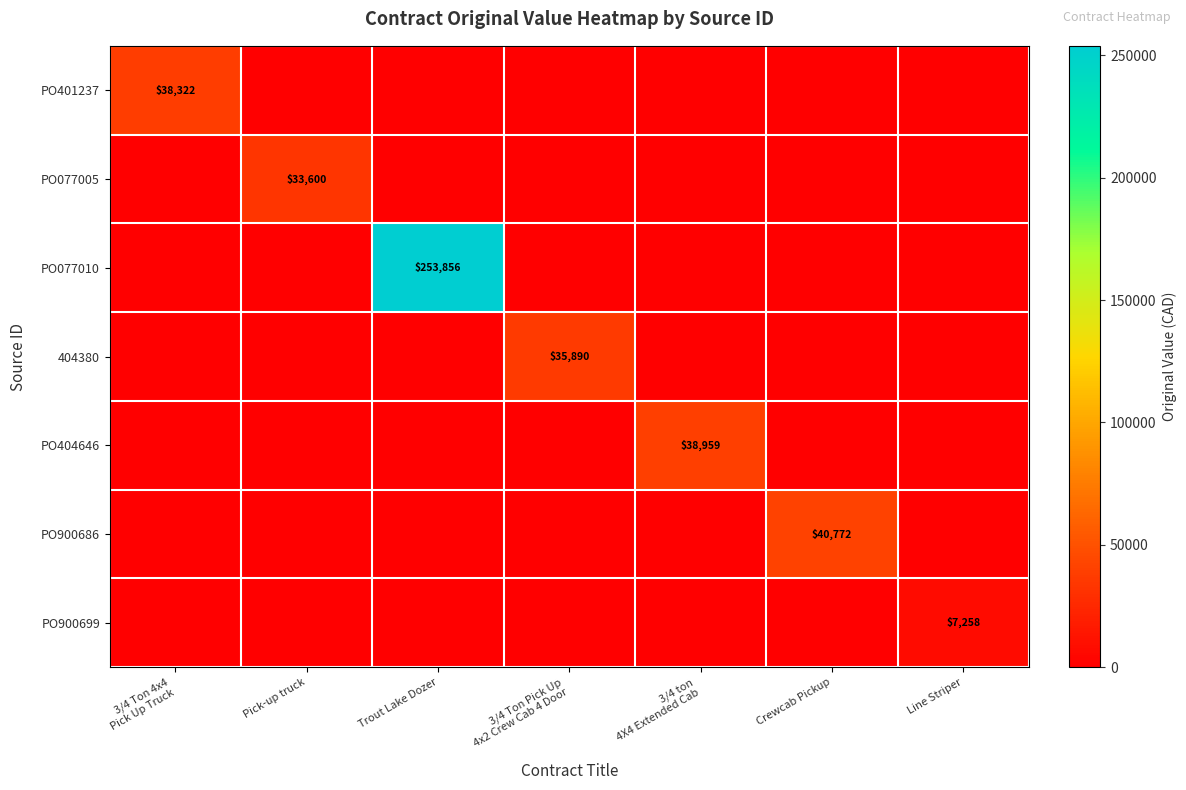

Is it true that PO900699 equals 11728 at Line Striper?

False